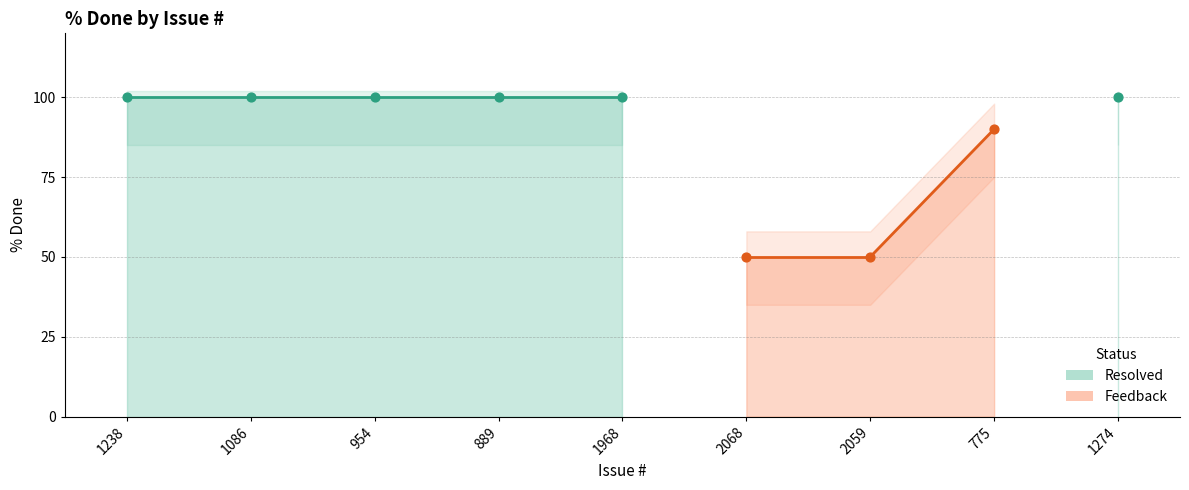

Which has a higher value, 775 or 889?

889